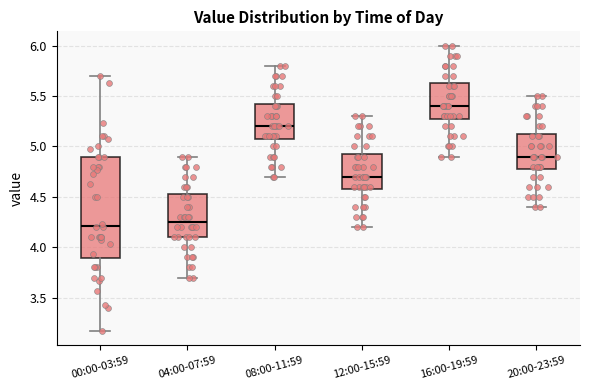

Where does the lower whisker of the box for 16:00-19:59 end on the y-axis? The values are not printed on the chart, so give them approximately, as read against the axis.

4.90